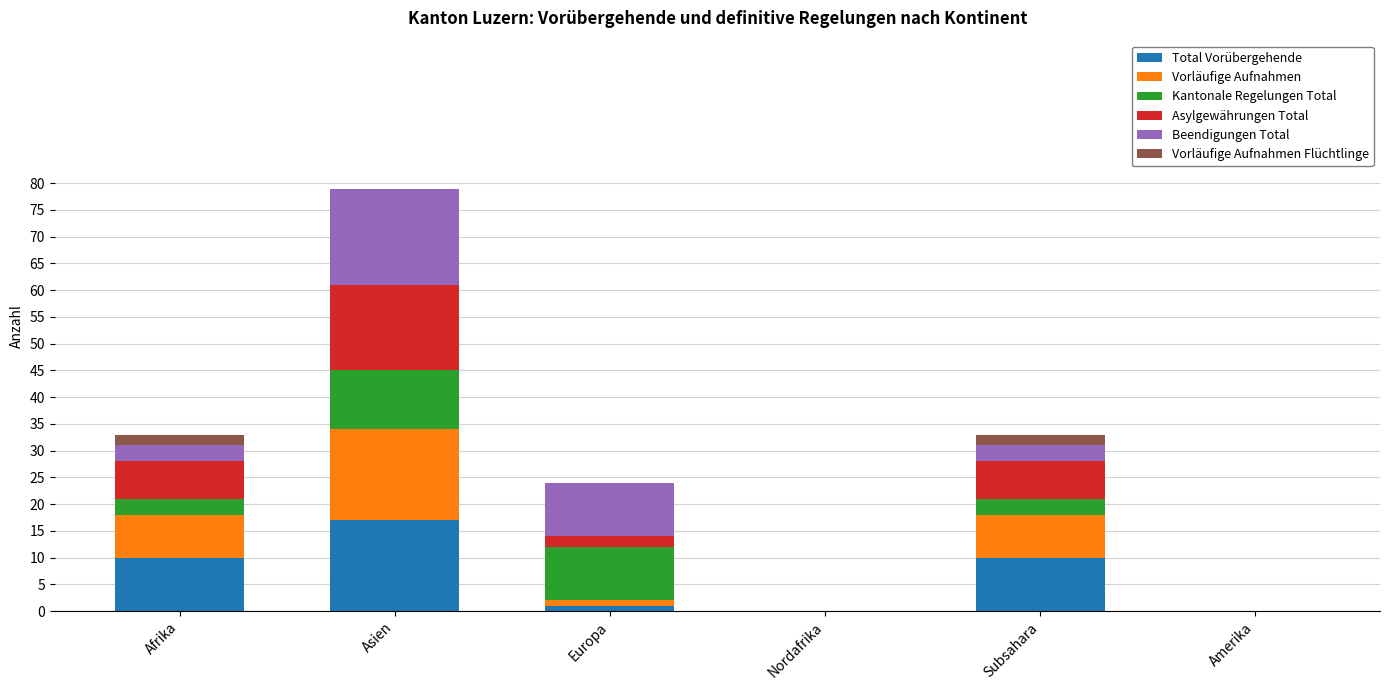

At which category is the sum across all series the highest?

Asien